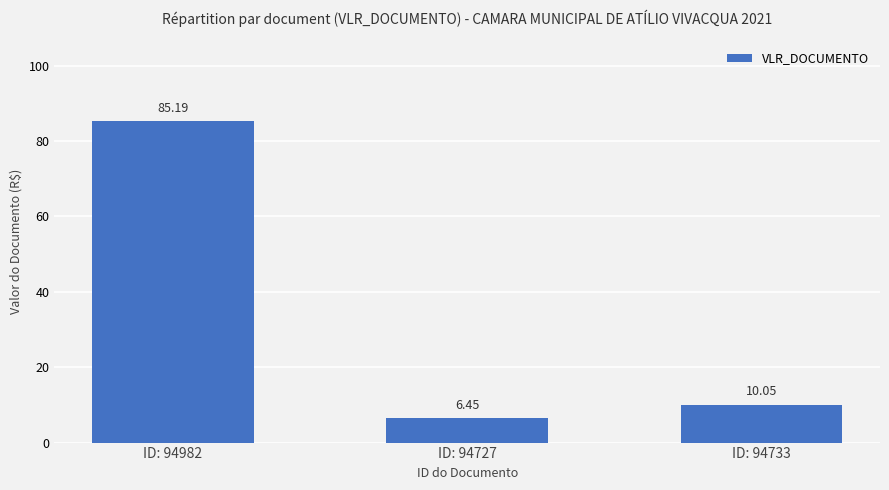

What is the difference between the values at ID: 94733 and ID: 94982?

75.1